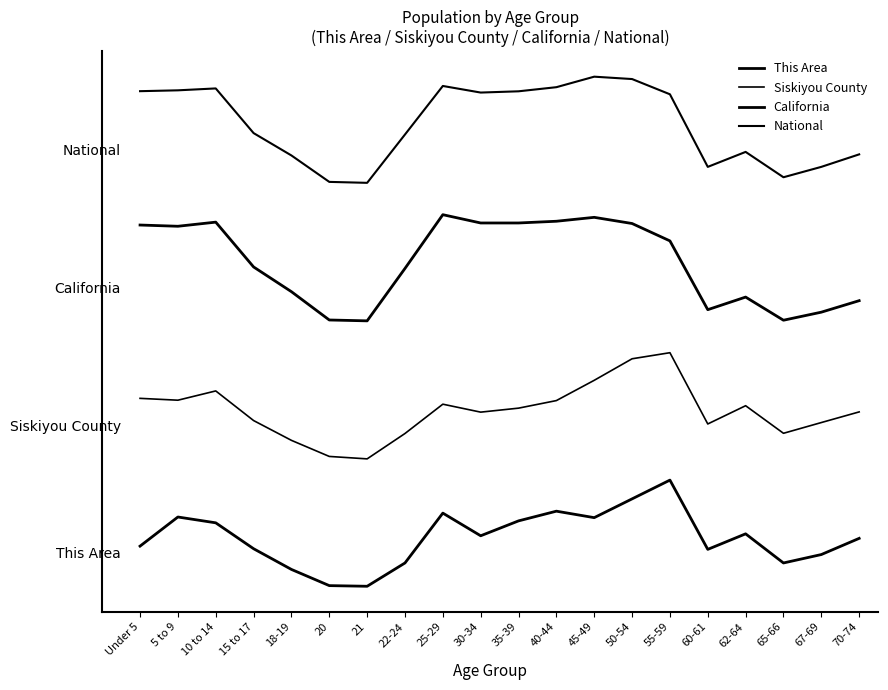

Reading left to right, what are all the values shown in this chart?

This Area: 0.4	0.7	0.6	0.4	0.2	0.0	0.0	0.2	0.7	0.5	0.6	0.7	0.6	0.8	1.0	0.3	0.5	0.2	0.3	0.5
Siskiyou County: 1.8	1.8	1.8	1.6	1.4	1.2	1.2	1.4	1.7	1.6	1.7	1.7	1.9	2.1	2.2	1.5	1.7	1.4	1.5	1.6
California: 3.4	3.4	3.4	3.0	2.8	2.5	2.5	3.0	3.5	3.4	3.4	3.4	3.5	3.4	3.3	2.6	2.7	2.5	2.6	2.7
National: 4.7	4.7	4.7	4.3	4.1	3.8	3.8	4.3	4.7	4.7	4.7	4.7	4.8	4.8	4.6	4.0	4.1	3.9	4.0	4.1